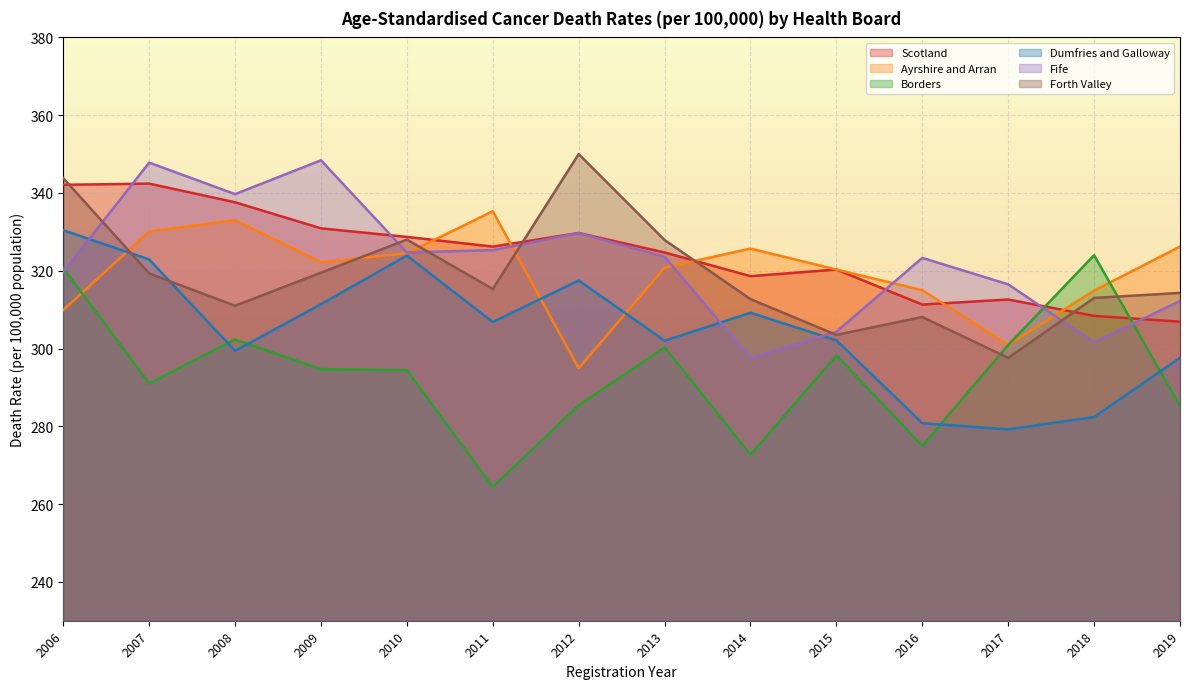

How many lines are shown in the chart?

6